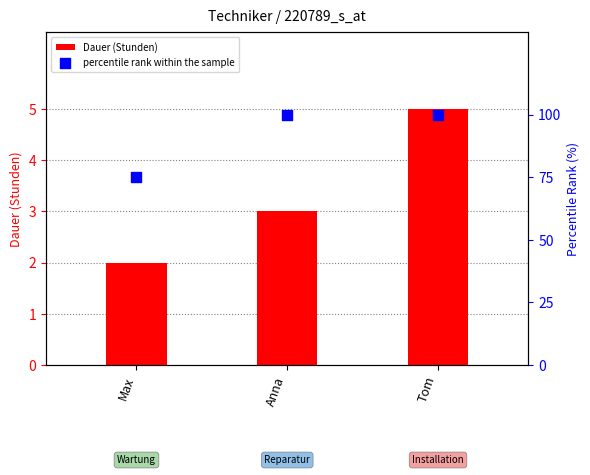

What are all the series names shown in the legend?

Dauer (Stunden), percentile rank within the sample